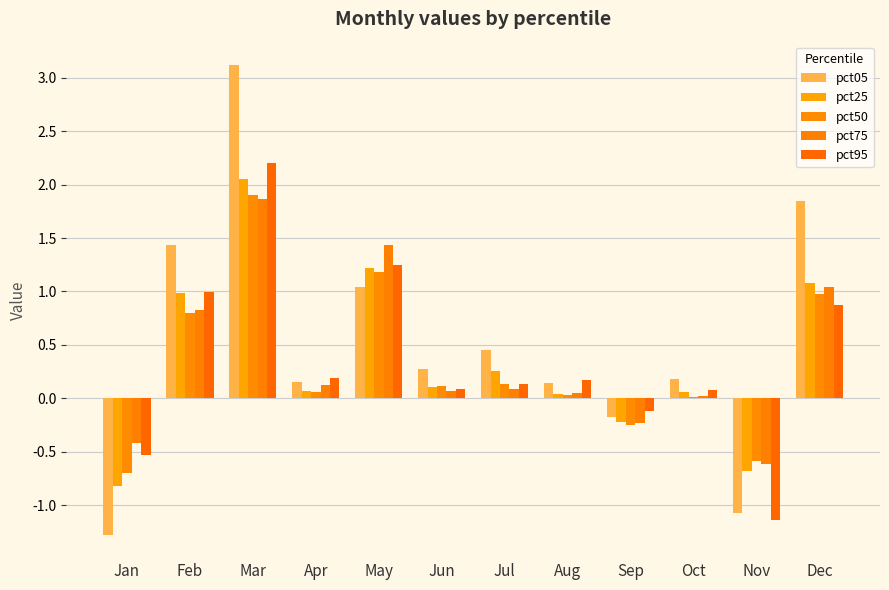

What is the difference between the pct50 values at Nov and Jan?

0.1